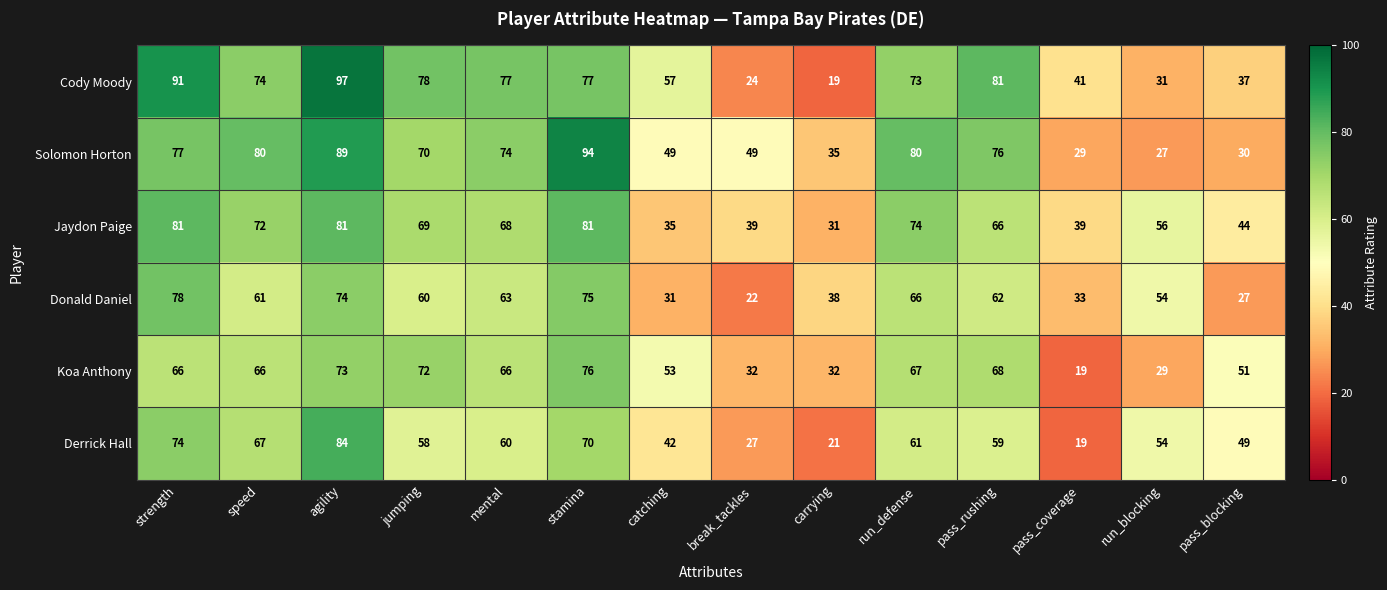

The Koa Anthony series shows 19 at pass_coverage. True or false?

True